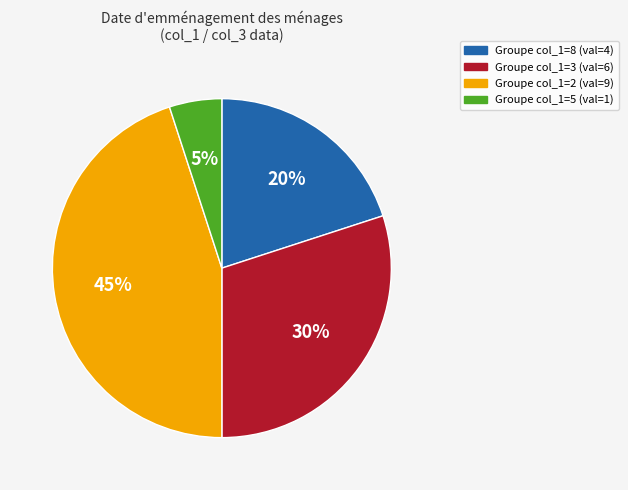

To the nearest percent, what is the average slice percentage?

25%